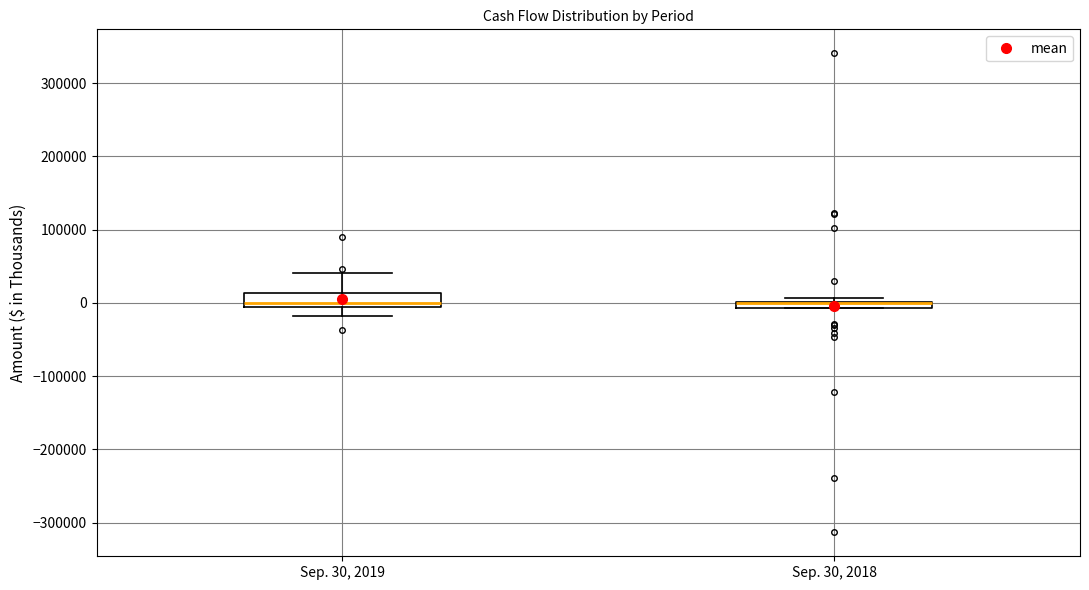

Where is the upper edge of the box for Sep. 30, 2018 on the y-axis? The values are not printed on the chart, so give them approximately, as read against the axis.

0